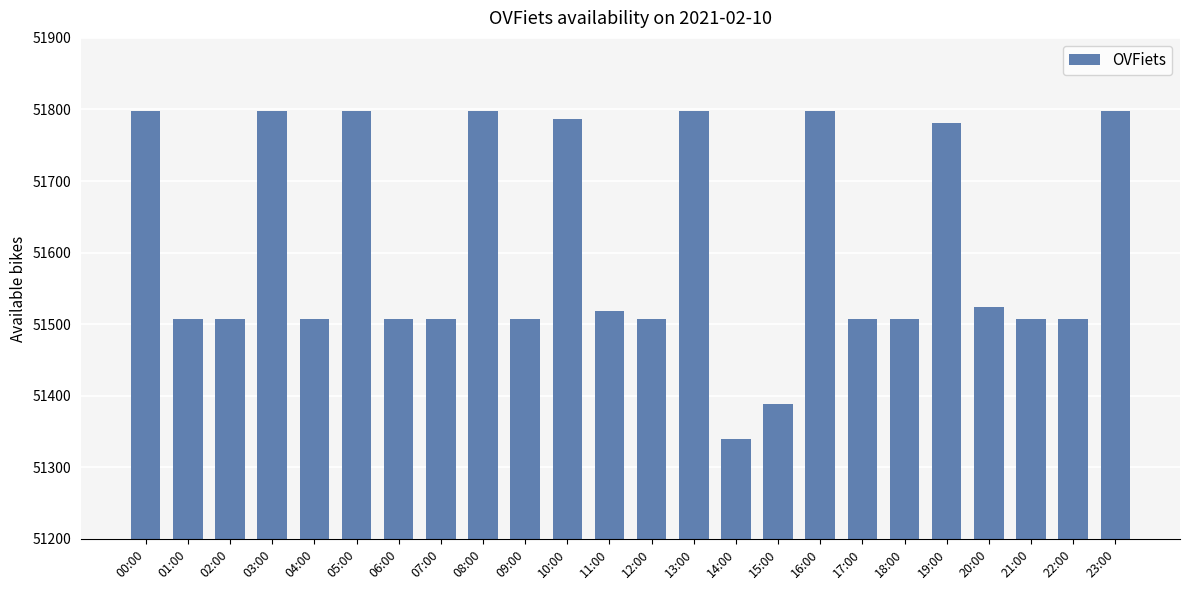

How many bars are there in total?

24